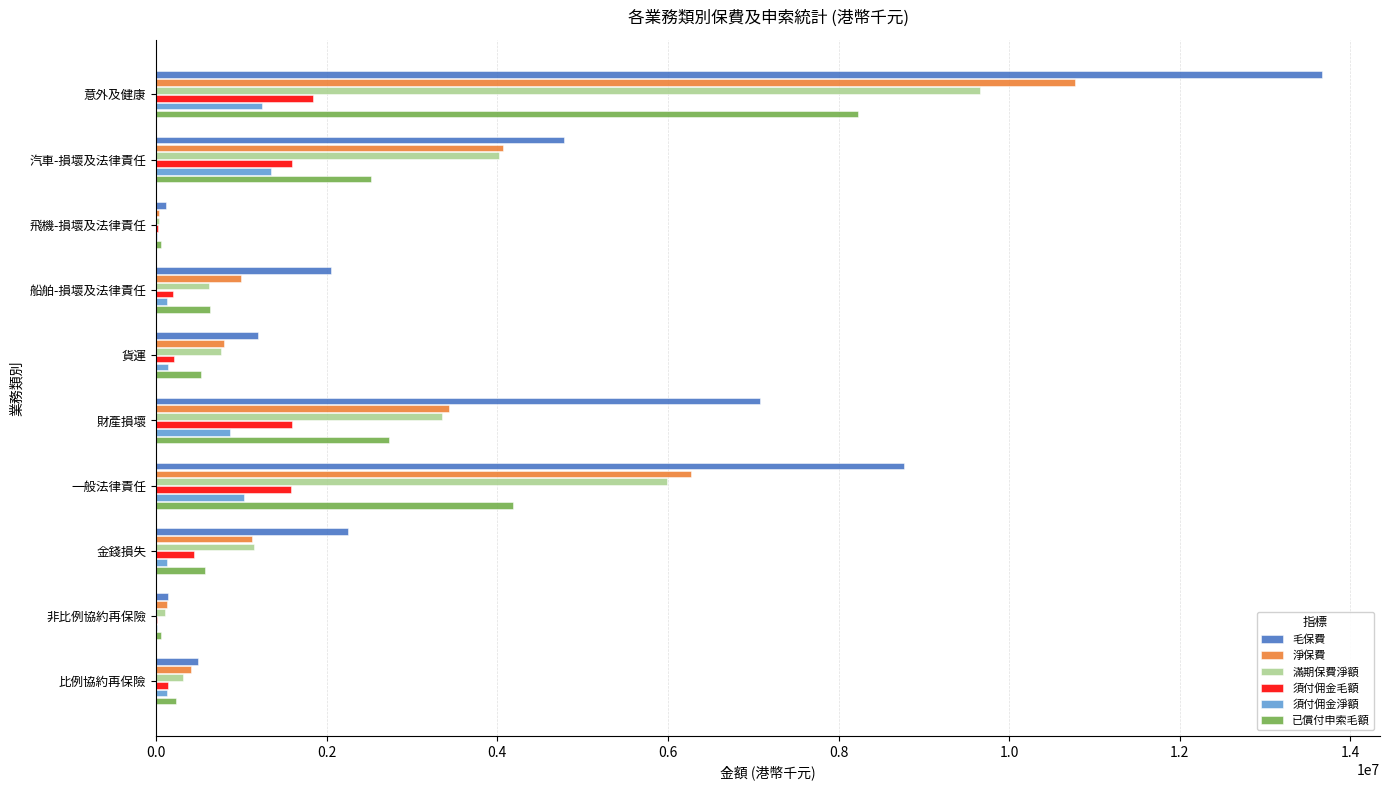

What is the maximum value shown in the chart?

13664504